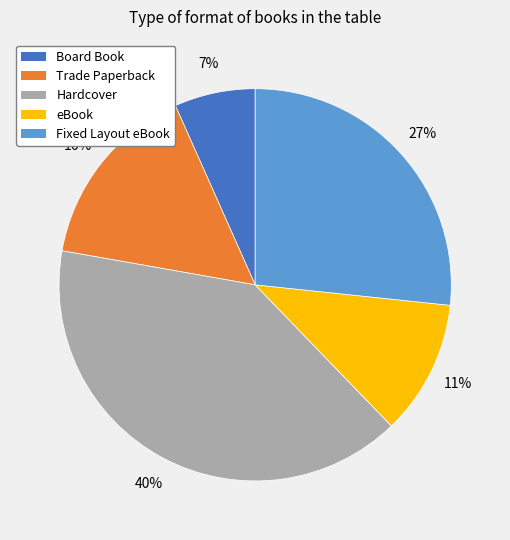

How many slices are in this pie chart?

5